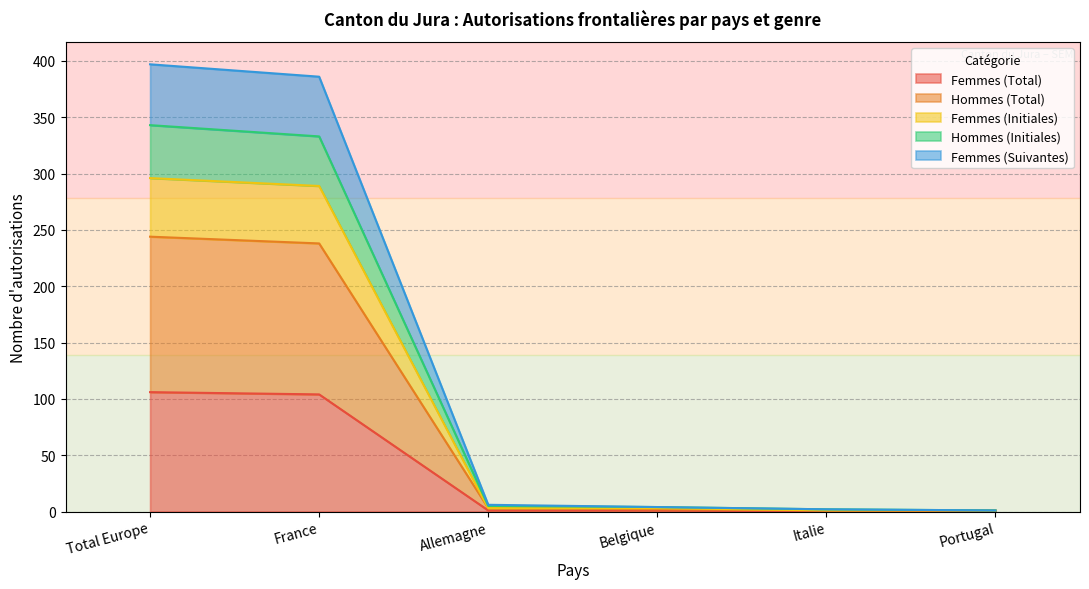

Reading left to right, extract all data points from this chart.

Femmes (Total): 106	104	1	1	0	0
Hommes (Total): 244	238	3	2	1	1
Femmes (Initiales): 296	289	3	3	1	1
Hommes (Initiales): 343	333	5	4	2	1
Femmes (Suivantes): 397	386	6	4	2	1